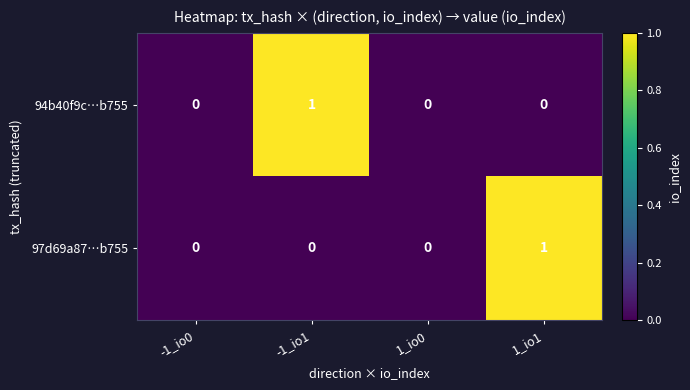

Is the value of 94b40f9c…b755 at -1_io1 greater than the value of 97d69a87…b755 at 1_io0?

Yes